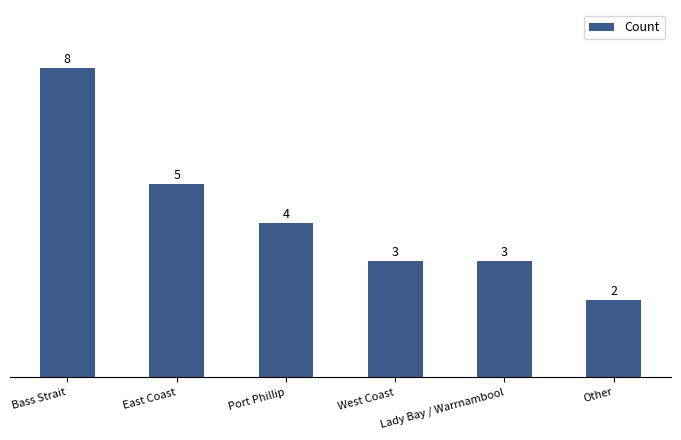

What is the average value?

4